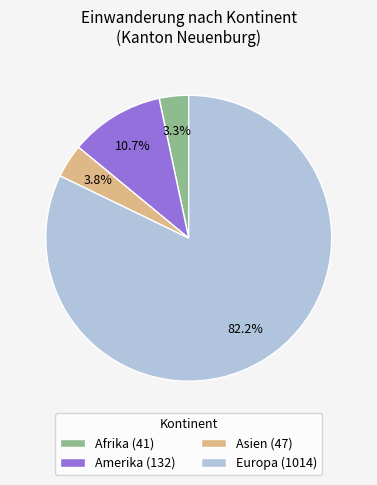

What percentage do Asien (47) and Afrika (41) together represent?

7.1%